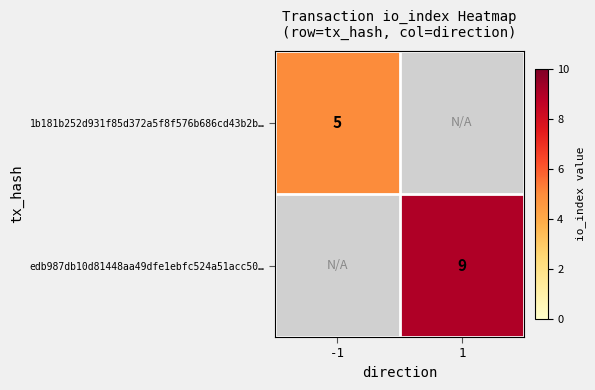

The edb987db10d81448aa49dfe1ebfc524a51acc50… series shows 15 at 1. True or false?

False